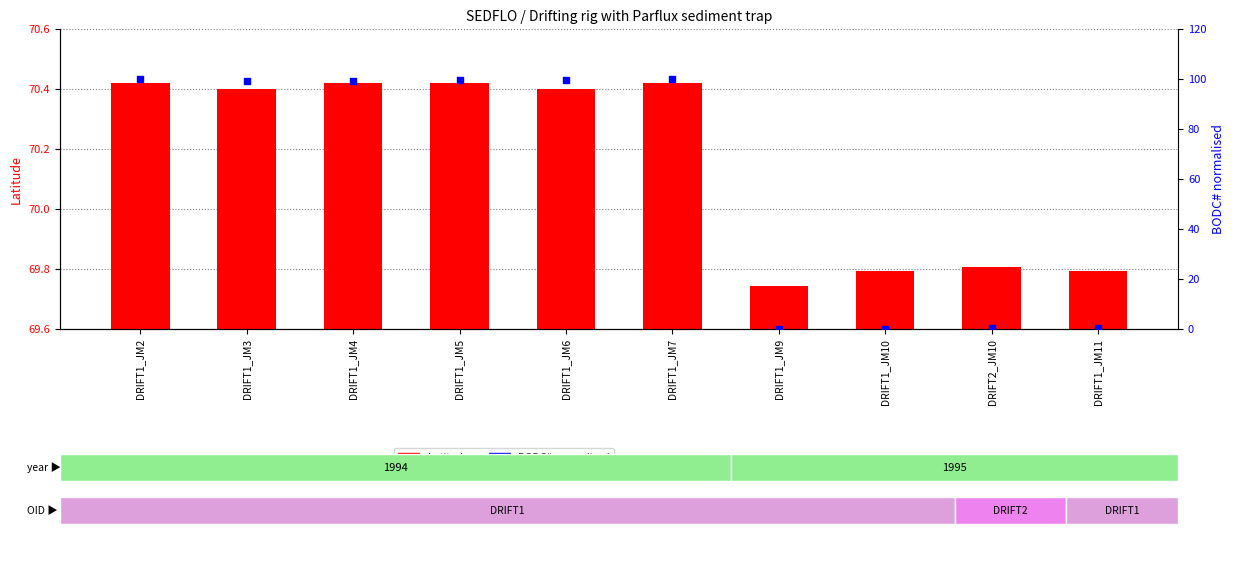

What is the total value across all series at DRIFT1_JM6?

170.1